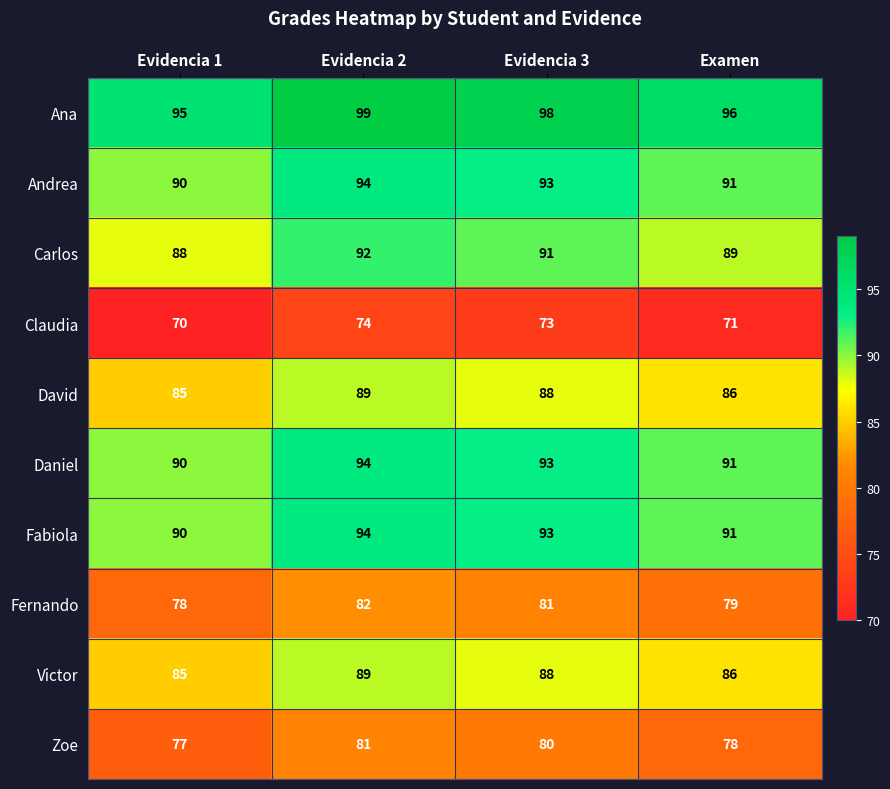

The value of Carlos at Examen is 89. True or false?

True